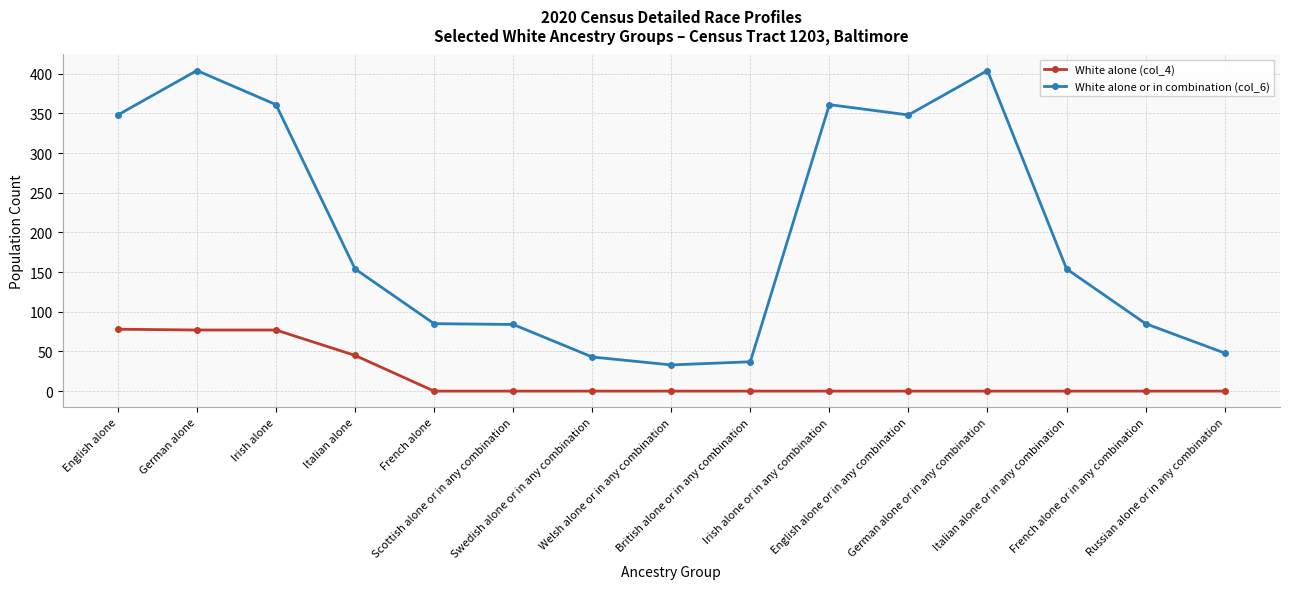

Rank the series at Italian alone from lowest to highest value.

White alone (col_4), White alone or in combination (col_6)